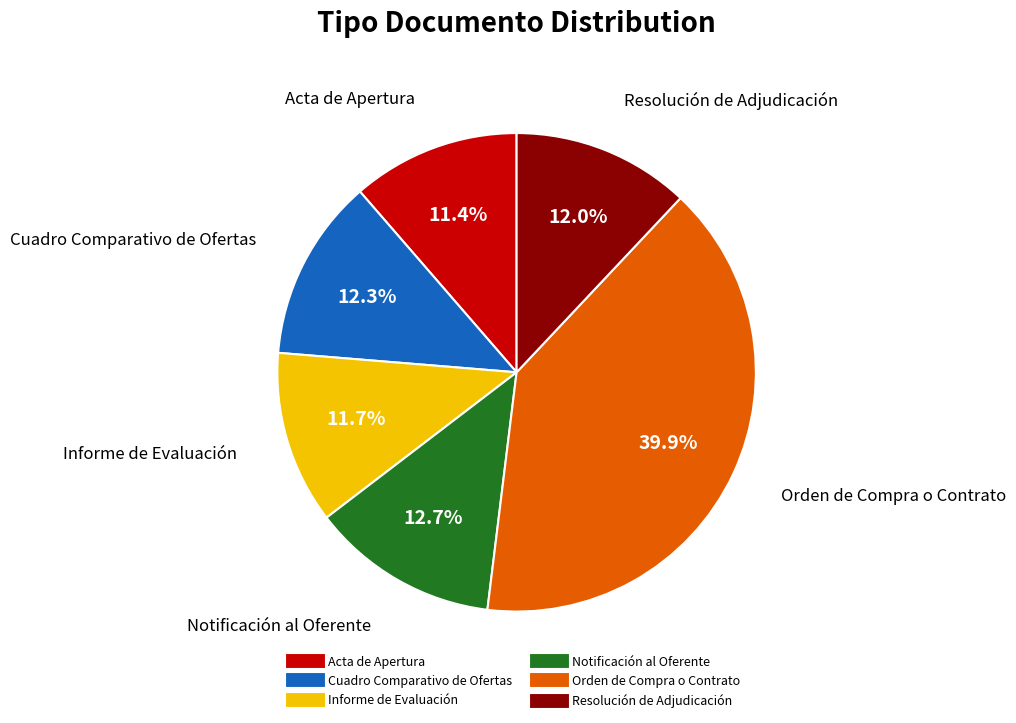

True or false: Orden de Compra o Contrato accounts for 30% of the total.

False